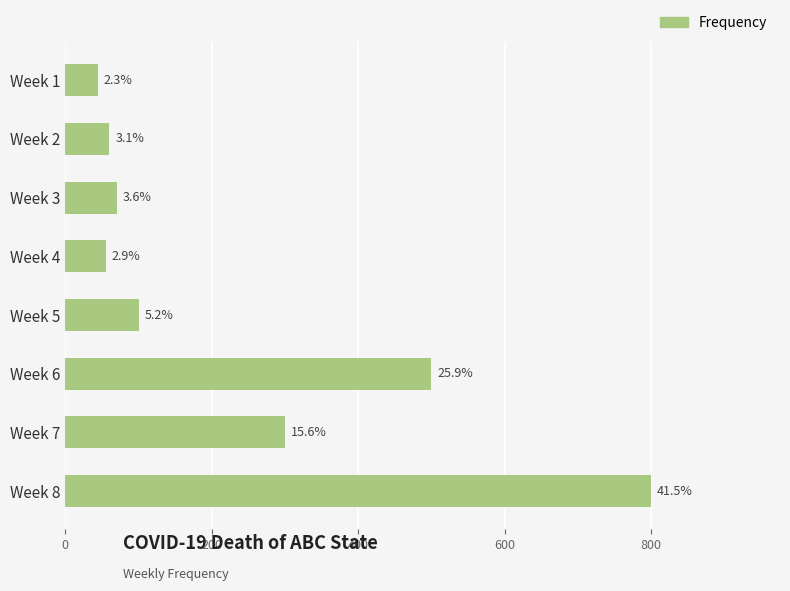

How many bars are there in total?

8